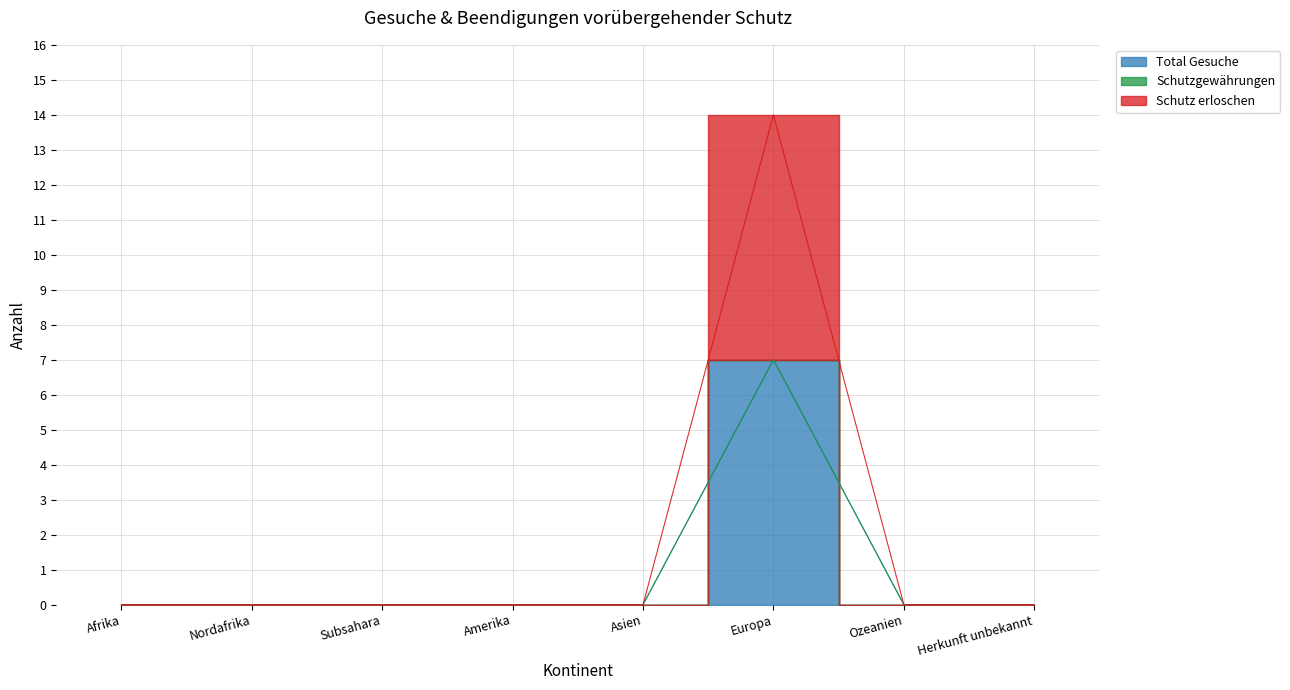

What is the sum of all Total Gesuche values?

7